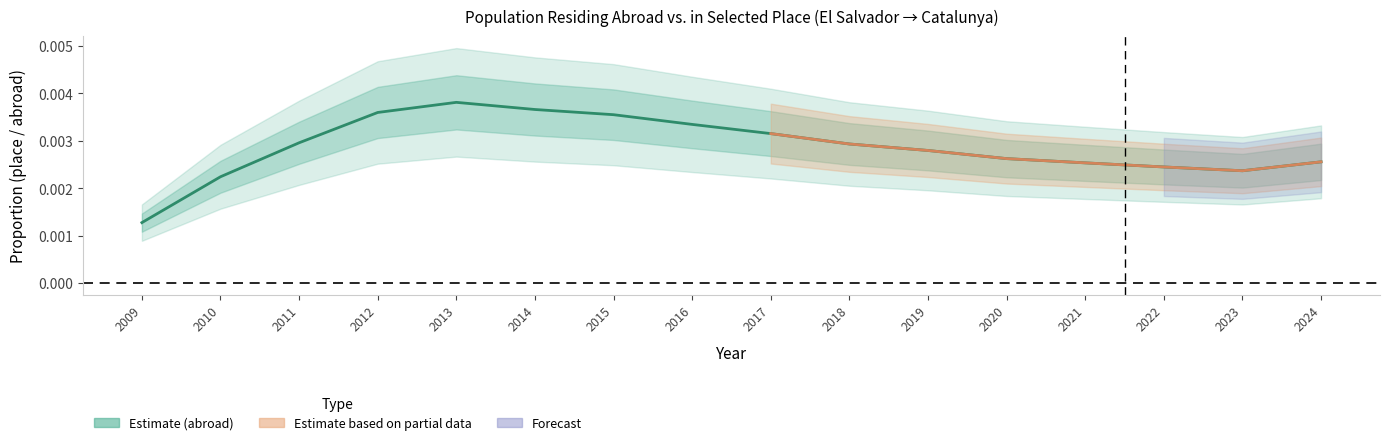

How many lines are shown in the chart?

1